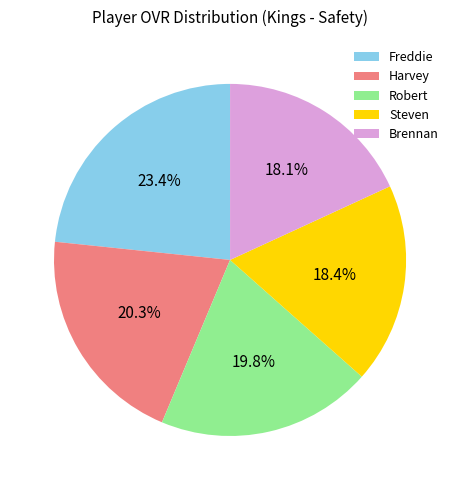

Between Freddie and Brennan, which is larger?

Freddie